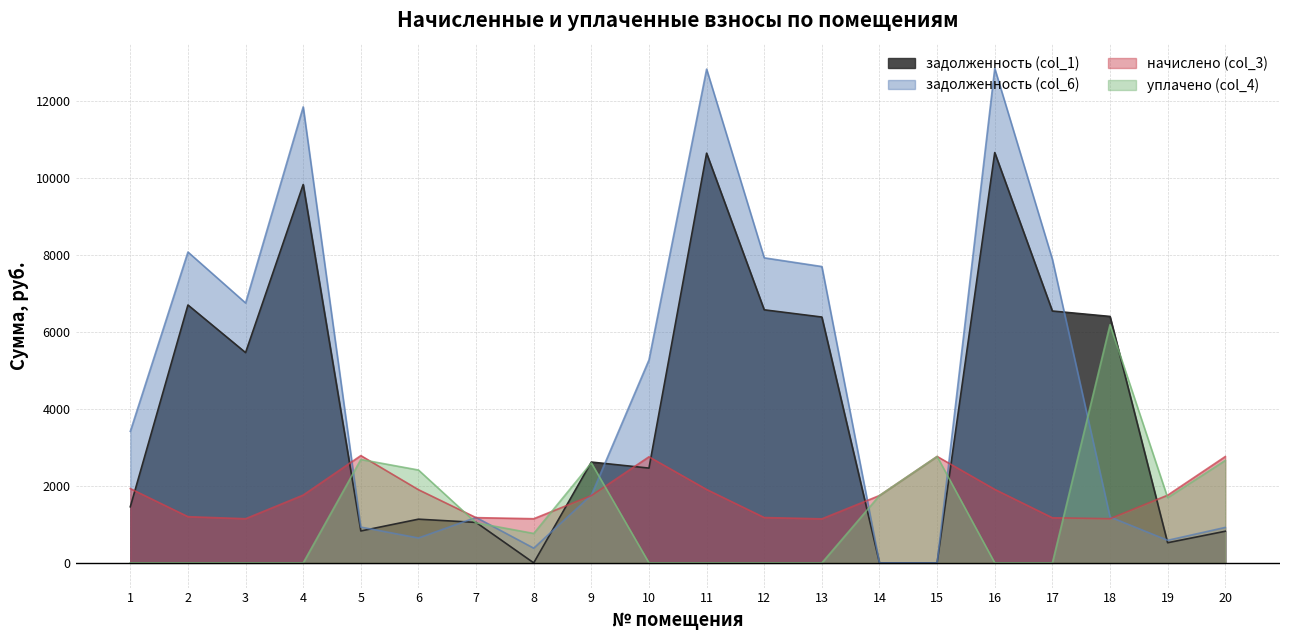

At which label does задолженность (col_1) reach its peak?

16